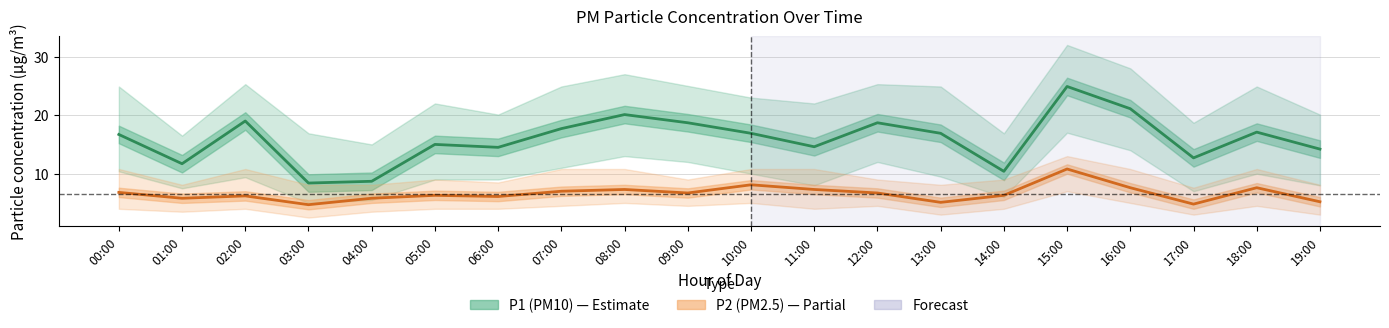

True or false: P1 (PM10) and P2 (PM2.5) cross at least once.

False